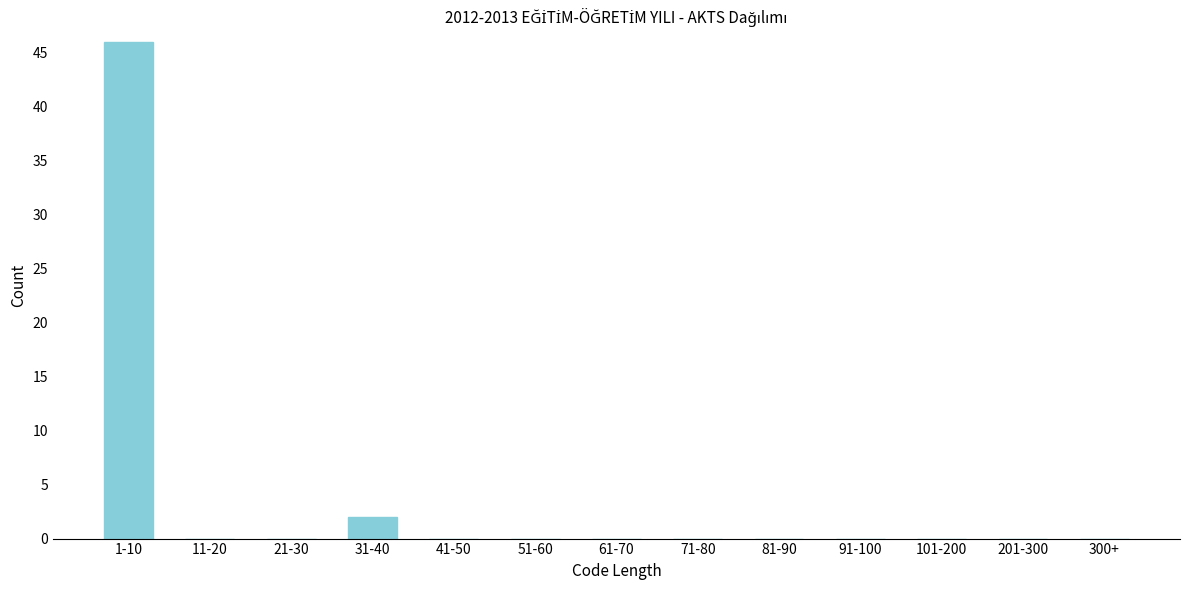

Reading right to left, extract all data points from this chart.

300+=0	201-300=0	101-200=0	91-100=0	81-90=0	71-80=0	61-70=0	51-60=0	41-50=0	31-40=2	21-30=0	11-20=0	1-10=46